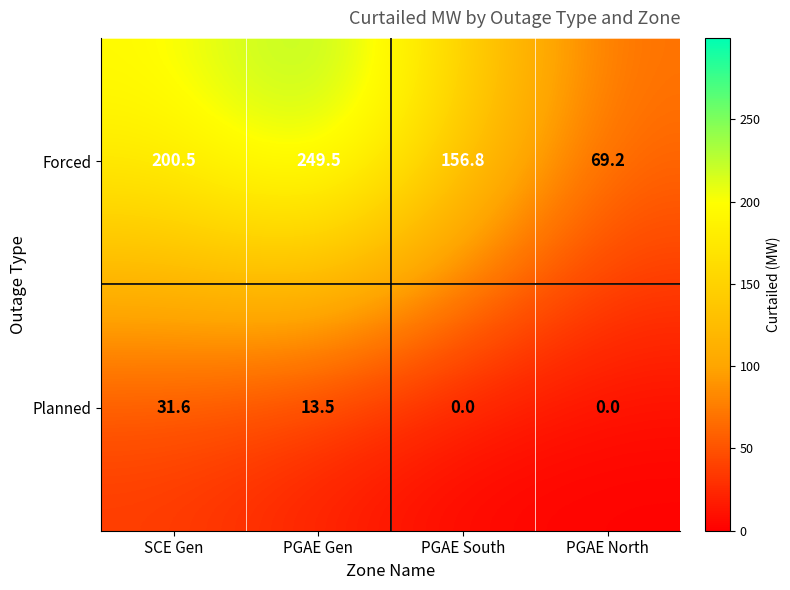

Which series has the largest range (max minus min)?

Forced